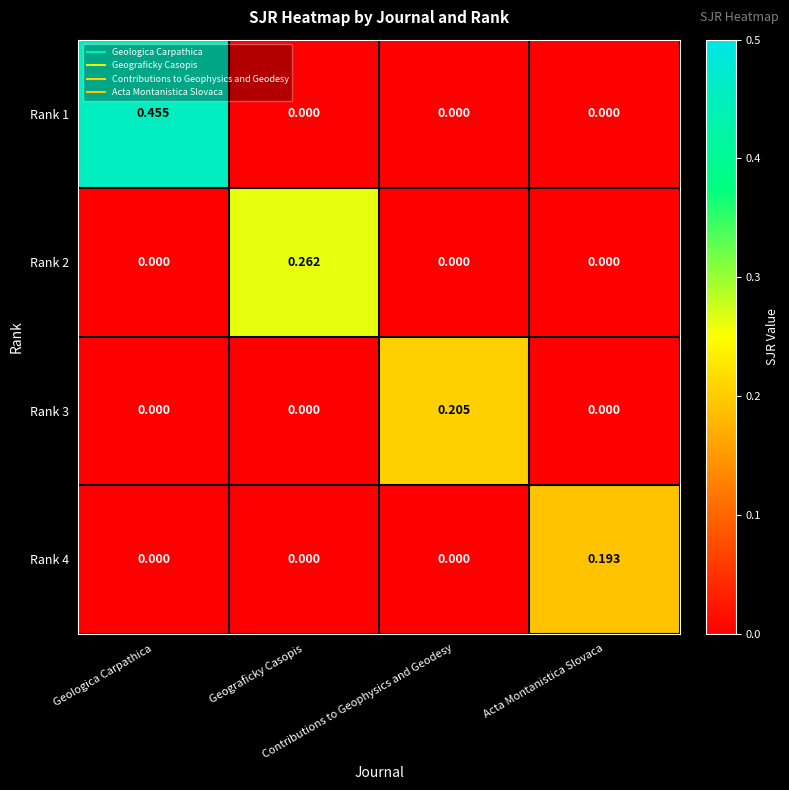

Reading right to left, extract all data points from this chart.

Rank 1: Acta Montanistica Slovaca=0.0	Contributions to Geophysics and Geodesy=0.0	Geograficky Casopis=0.0	Geologica Carpathica=0.5
Rank 2: Acta Montanistica Slovaca=0.0	Contributions to Geophysics and Geodesy=0.0	Geograficky Casopis=0.3	Geologica Carpathica=0.0
Rank 3: Acta Montanistica Slovaca=0.0	Contributions to Geophysics and Geodesy=0.2	Geograficky Casopis=0.0	Geologica Carpathica=0.0
Rank 4: Acta Montanistica Slovaca=0.2	Contributions to Geophysics and Geodesy=0.0	Geograficky Casopis=0.0	Geologica Carpathica=0.0